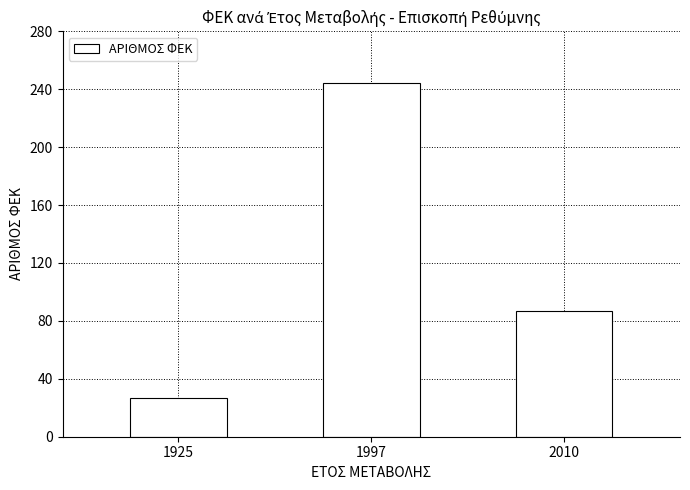

The value at 2010 is 53. True or false?

False